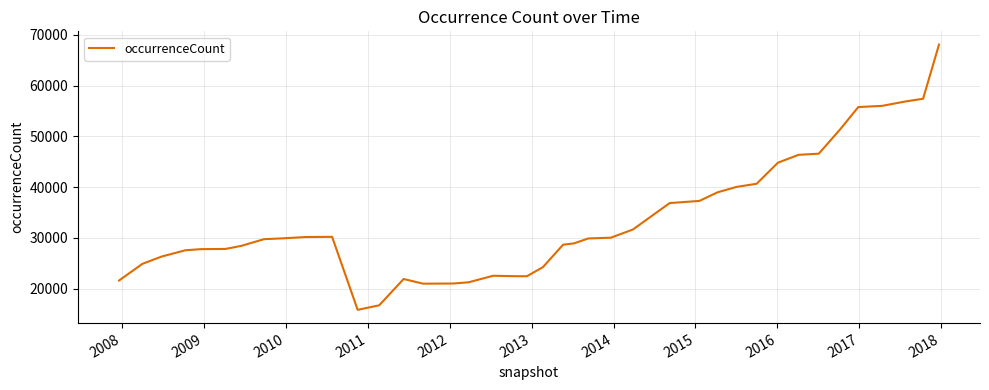

What is the maximum value shown in the chart?

68077